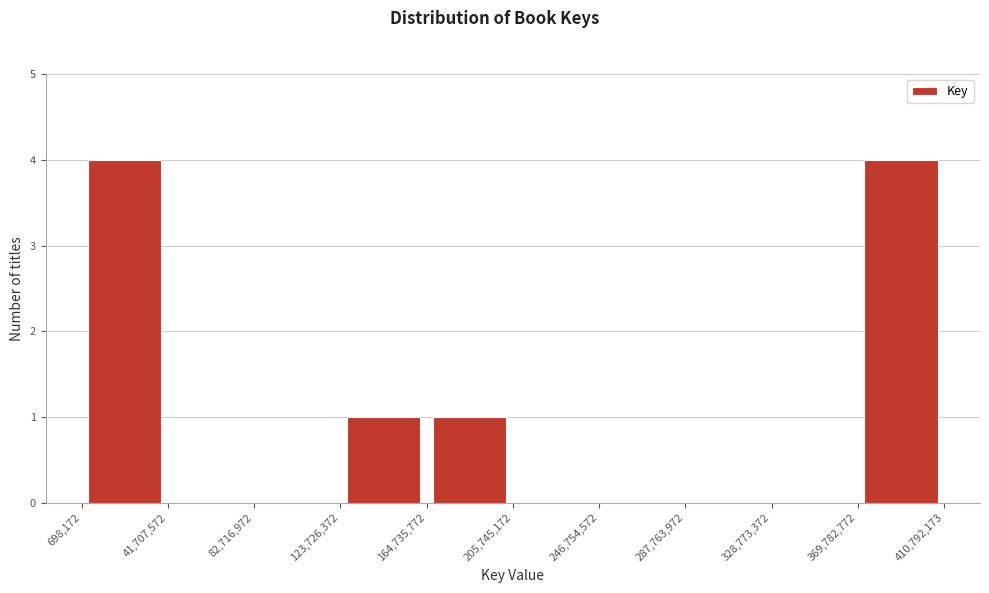

How tall is the bar that spans 123,726,372 to 164,735,772 on the x-axis? The values are not printed on the chart, so give them approximately, as read against the axis.

1